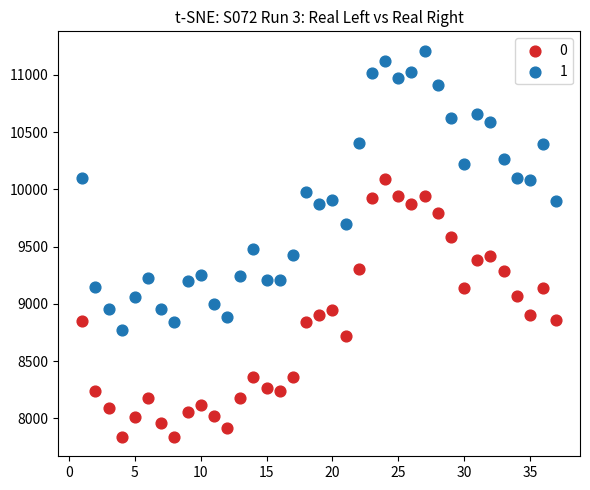

Which series reaches the maximum Y coordinate?

1